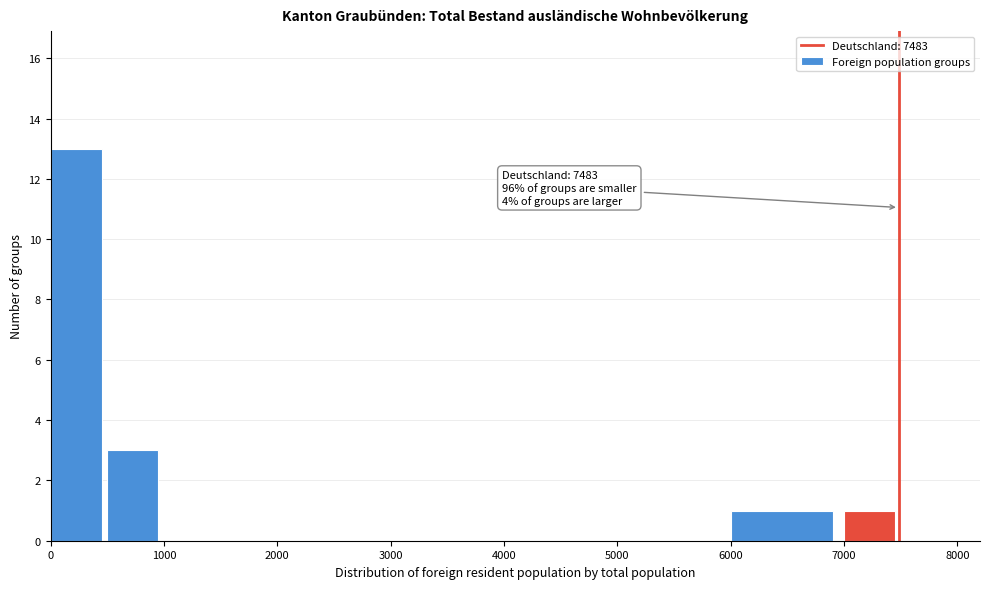

Over which range of the x-axis is the bar tallest?

0 to 500